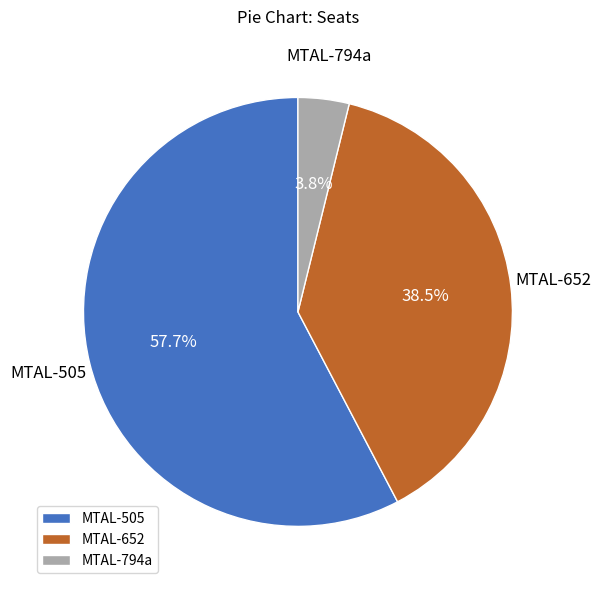

Combined, do MTAL-505 and MTAL-652 account for over 50%?

Yes